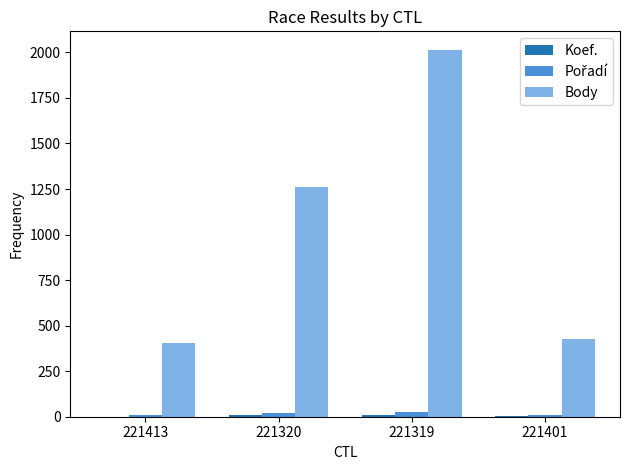

At which category is the sum across all series the highest?

221319